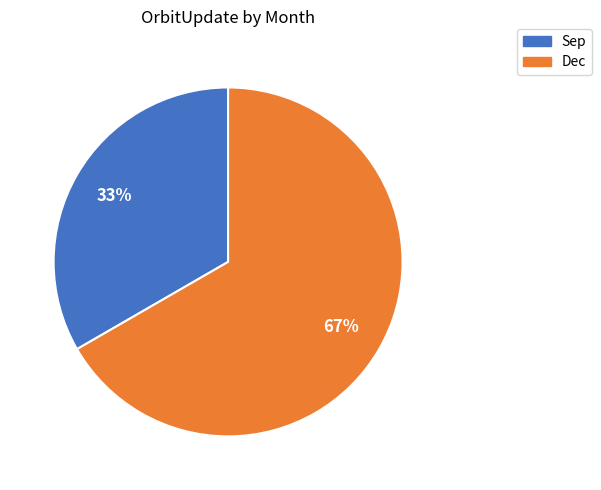

The Dec slice represents 67% of the pie. True or false?

True